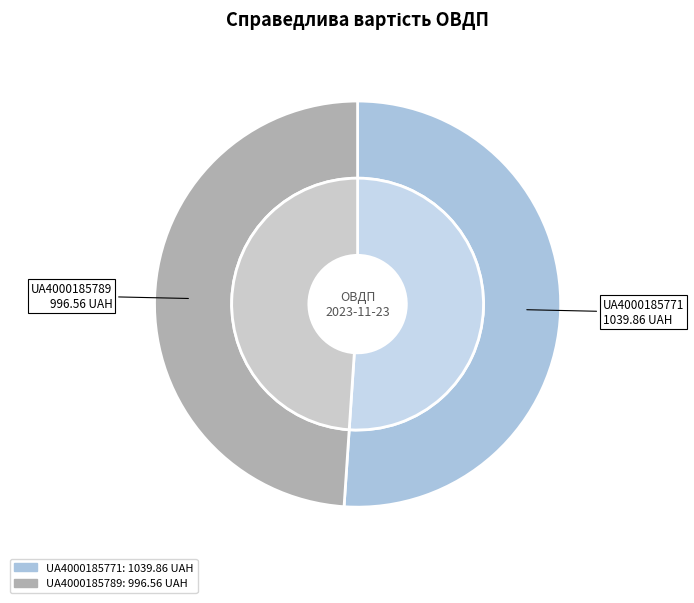

Is there a majority slice in this chart?

Yes